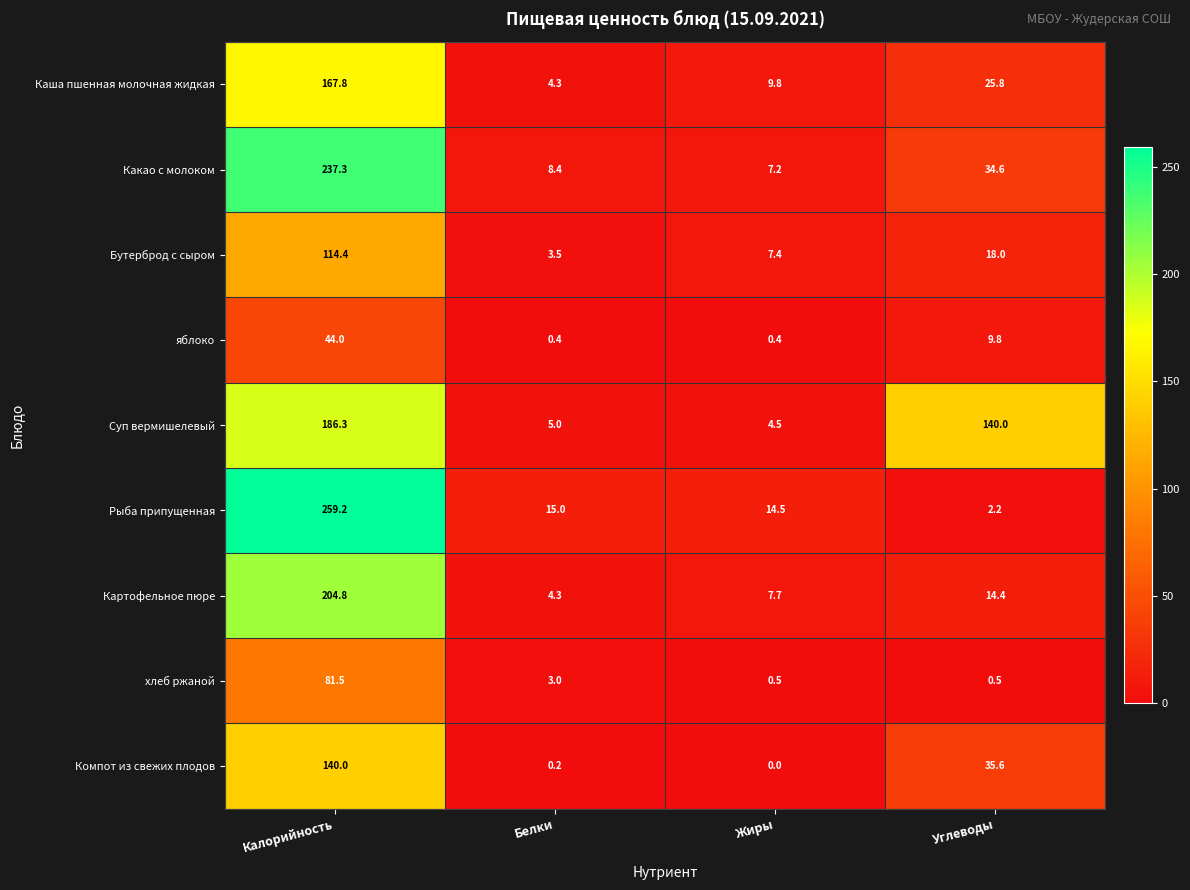

At which category is the sum across all series the highest?

Калорийность